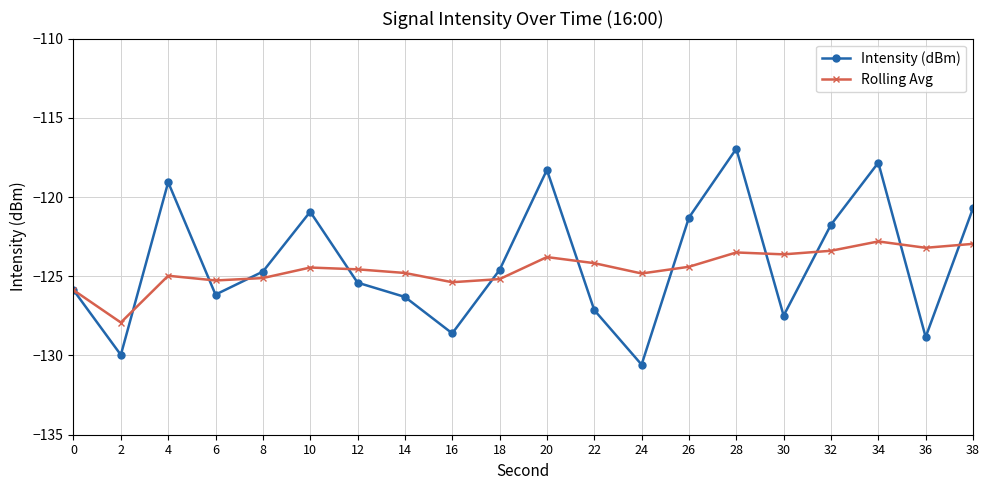

How many lines are shown in the chart?

2